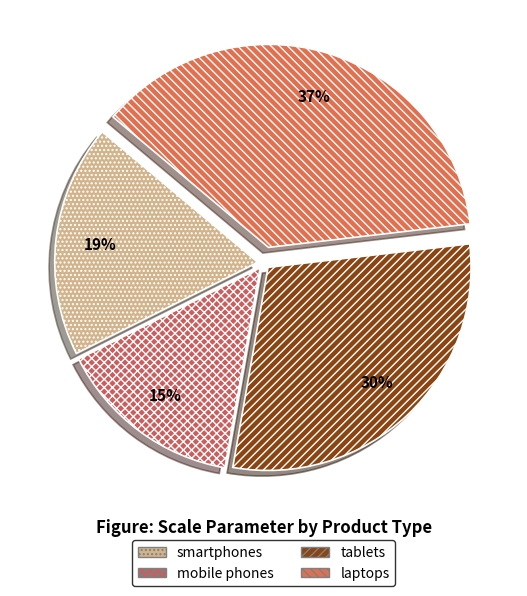

To the nearest percent, what is the difference between the largest and smallest slice percentages?

22%